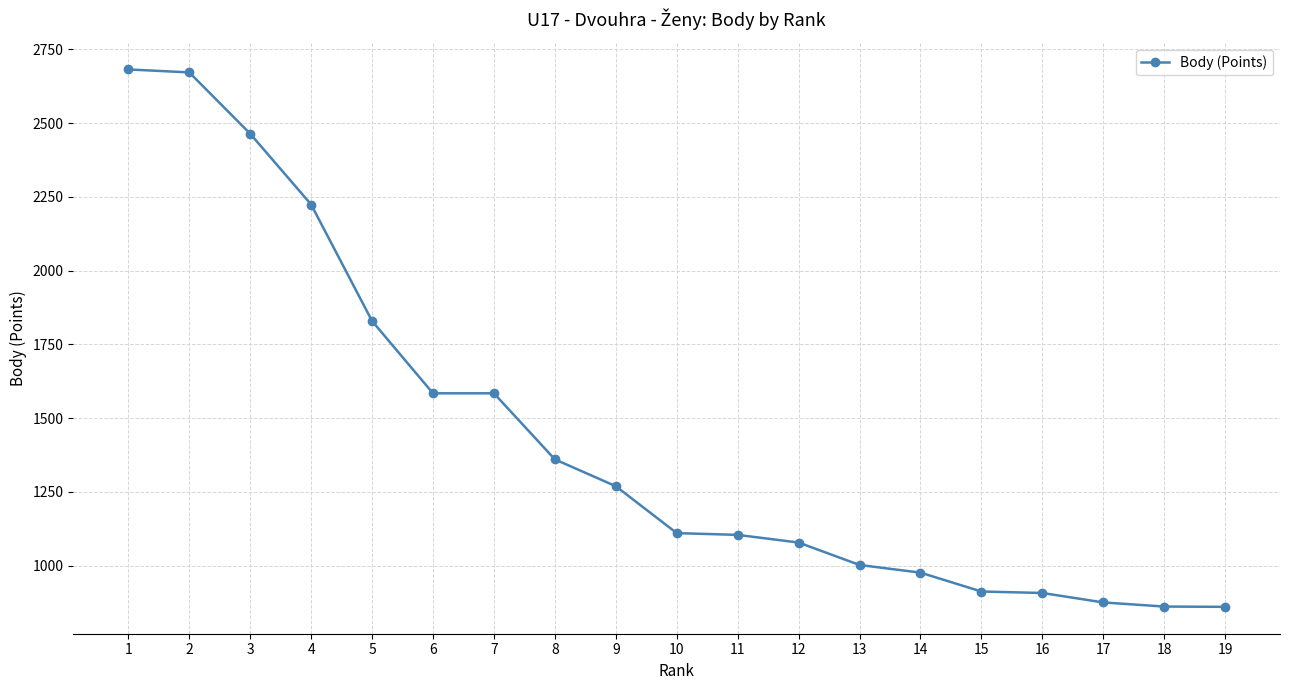

What is the value of the 2nd point from the left?

2672